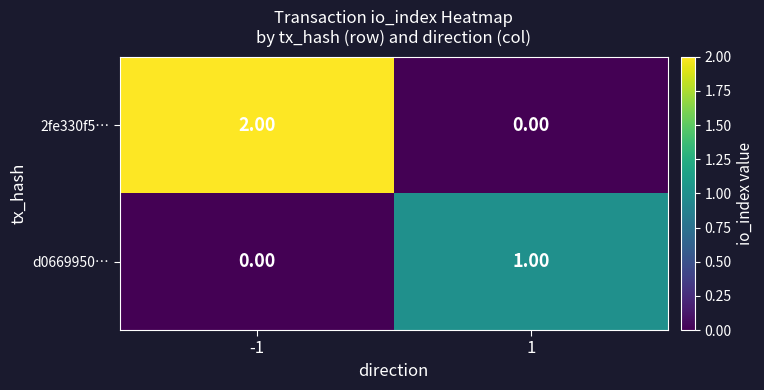

Between -1 and 1, which series saw the biggest shift?

2fe330f5…